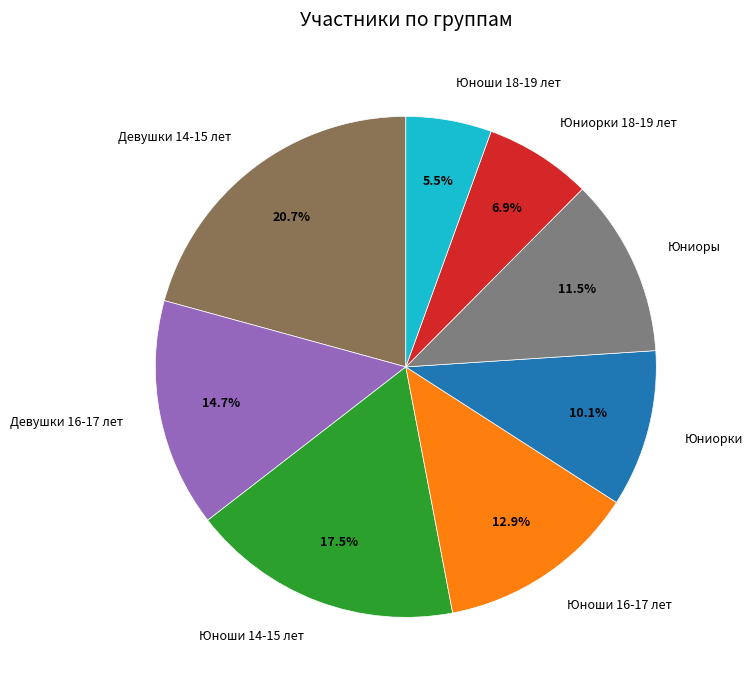

Does Юноши 18-19 лет account for over 50% of the chart?

No